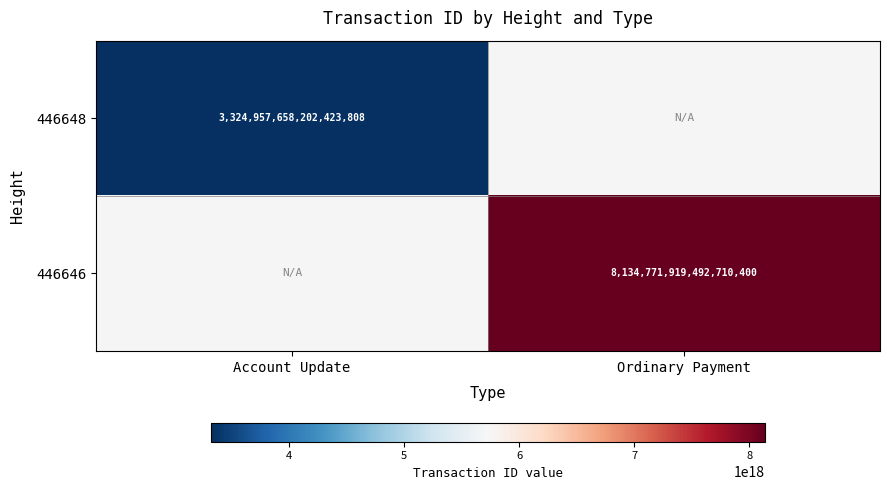

The 446646 series shows 8134771919492710400 at Ordinary Payment. True or false?

True